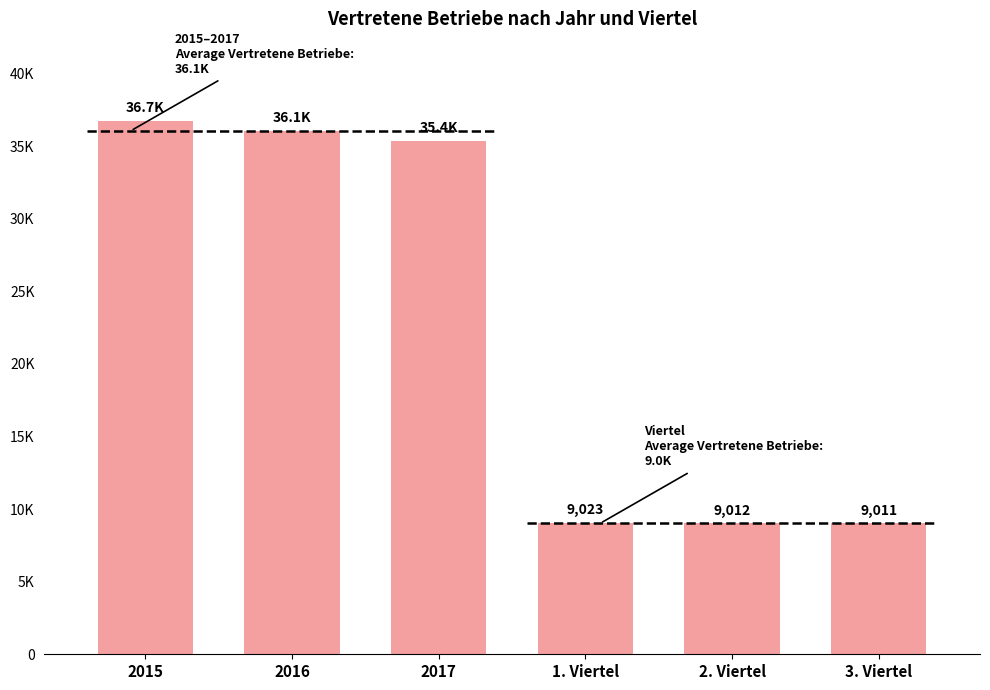

How many distinct data groups are displayed?

1